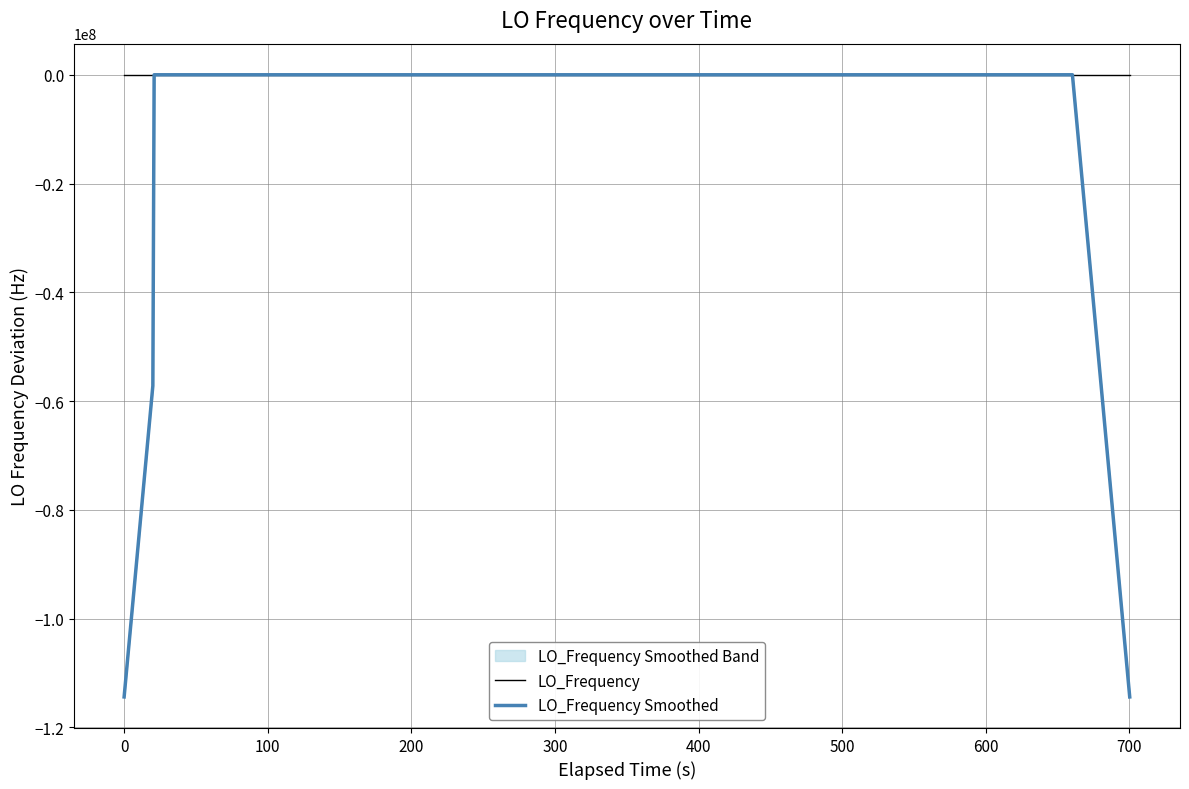

Which series ends up on top after the final intersection of LO_Frequency and LO_Frequency Smoothed?

LO_Frequency